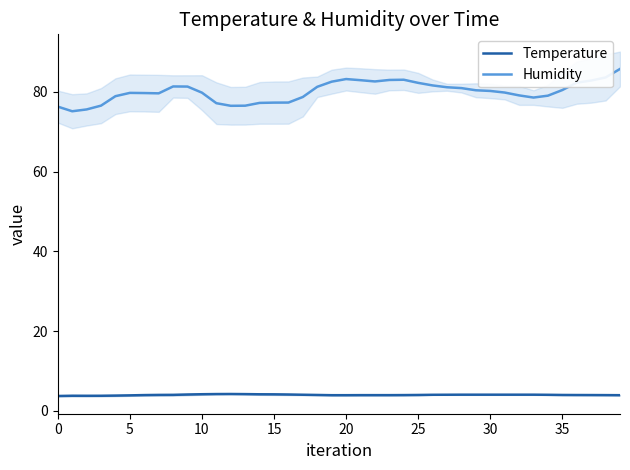

Reading right to left, what are all the values shown in this chart?

Temperature: 3.9	3.9	3.9	3.9	4.0	4.0	4.0	4.0	4.0	4.0	4.0	4.0	4.0	4.0	4.0	3.9	3.9	3.9	3.9	3.9	3.9	4.0	4.0	4.1	4.1	4.1	4.2	4.2	4.2	4.1	4.1	4.0	4.0	3.9	3.9	3.8	3.8	3.8	3.8	3.7
Humidity: 85.8	83.6	82.9	82.3	80.5	79.1	78.6	79.1	79.9	80.3	80.4	81.0	81.2	81.6	82.3	83.1	83.0	82.6	83.0	83.2	82.6	81.3	78.7	77.3	77.3	77.3	76.6	76.5	77.2	79.8	81.4	81.4	79.7	79.7	79.8	78.9	76.6	75.6	75.2	76.3